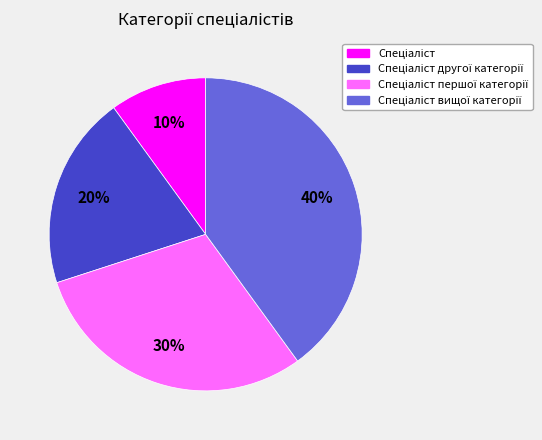

To the nearest percent, what is the average slice percentage?

25%